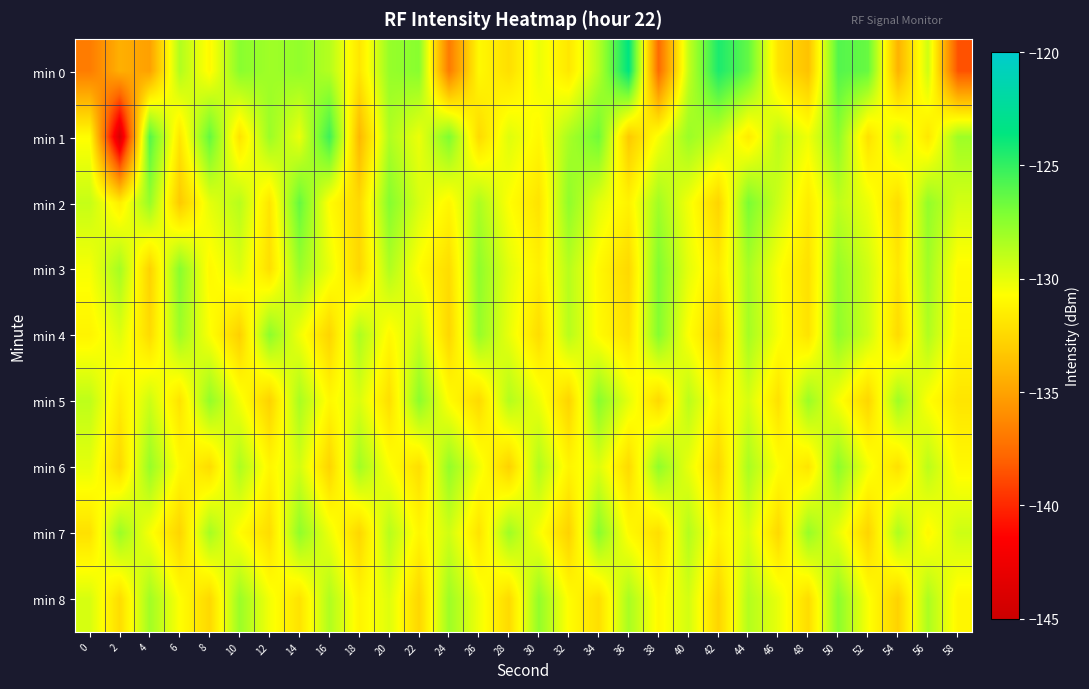

Reading left to right, list all the values displayed in this chart.

min 0: 0=-136.8	2=-134.4	4=-135.1	6=-128.5	8=-131.0	10=-127.4	12=-128.1	14=-127.7	16=-128.6	18=-131.9	20=-127.8	22=-127.4	24=-136.9	26=-131.0	28=-132.2	30=-130.2	32=-131.8	34=-128.6	36=-123.5	38=-137.6	40=-129.1	42=-124.4	44=-126.4	46=-132.0	48=-133.6	50=-125.9	52=-126.5	54=-134.3	56=-129.4	58=-138.6
min 1: 0=-130.8	2=-144.1	4=-126.0	6=-131.9	8=-126.4	10=-132.0	12=-127.9	14=-130.2	16=-125.3	18=-134.0	20=-128.5	22=-130.2	24=-127.1	26=-132.4	28=-129.8	30=-131.0	32=-128.3	34=-126.7	36=-133.2	38=-130.5	40=-127.9	42=-129.1	44=-131.6	46=-128.8	48=-130.3	50=-127.5	52=-132.1	54=-129.4	56=-131.8	58=-128.0
min 2: 0=-129.1	2=-131.5	4=-127.8	6=-133.2	8=-130.0	10=-128.7	12=-131.9	14=-126.4	16=-130.8	18=-132.5	20=-127.3	22=-129.6	24=-131.1	26=-128.4	28=-130.7	30=-132.0	32=-127.6	34=-129.9	36=-131.3	38=-128.1	40=-130.4	42=-132.7	44=-127.0	46=-129.3	48=-131.6	50=-128.9	52=-130.2	54=-132.3	56=-127.7	58=-129.5
min 3: 0=-130.5	2=-128.2	4=-132.8	6=-127.4	8=-131.0	10=-129.7	12=-132.2	14=-127.9	16=-130.1	18=-132.6	20=-128.5	22=-130.8	24=-132.3	26=-127.6	28=-129.9	30=-131.4	32=-128.7	34=-131.0	36=-132.5	38=-127.2	40=-130.0	42=-131.7	44=-128.3	46=-130.6	48=-132.1	50=-127.8	52=-129.4	54=-131.8	56=-128.1	58=-130.9
min 4: 0=-131.2	2=-129.8	4=-132.4	6=-128.0	8=-130.6	10=-132.9	12=-127.5	14=-130.3	16=-132.7	18=-128.4	20=-131.0	22=-129.2	24=-132.6	26=-127.8	28=-130.1	30=-132.3	32=-128.7	34=-130.9	36=-132.1	38=-127.3	40=-130.7	42=-132.8	44=-128.2	46=-130.5	48=-132.0	50=-127.6	52=-129.3	54=-132.4	56=-128.5	58=-131.1
min 5: 0=-128.9	2=-131.6	4=-129.3	6=-132.0	8=-127.7	10=-130.4	12=-132.8	14=-128.3	16=-131.0	18=-129.7	20=-132.2	22=-127.5	24=-130.8	26=-132.4	28=-128.6	30=-130.2	32=-132.7	34=-127.4	36=-130.0	38=-132.5	40=-128.8	42=-131.3	44=-129.6	46=-132.1	48=-127.9	50=-130.5	52=-132.6	54=-128.0	56=-130.7	58=-131.9
min 6: 0=-130.0	2=-132.5	4=-127.8	6=-130.9	8=-132.3	10=-128.4	12=-131.1	14=-129.5	16=-132.7	18=-128.1	20=-130.6	22=-132.2	24=-127.7	26=-130.3	28=-132.8	30=-128.5	32=-131.2	34=-129.8	36=-132.4	38=-127.6	40=-130.1	42=-132.6	44=-128.3	46=-130.7	48=-131.9	50=-127.5	52=-130.4	54=-132.1	56=-128.8	58=-131.0
min 7: 0=-132.1	2=-127.9	4=-130.5	6=-132.7	8=-128.2	10=-130.8	12=-132.3	14=-127.6	16=-130.2	18=-132.6	20=-128.7	22=-131.1	24=-129.4	26=-132.0	28=-128.0	30=-130.5	32=-132.8	34=-127.4	36=-130.9	38=-132.2	40=-128.6	42=-131.3	44=-129.7	46=-132.5	48=-127.8	50=-130.1	52=-132.7	54=-128.4	56=-131.0	58=-129.3
min 8: 0=-129.6	2=-132.3	4=-128.1	6=-130.7	8=-132.5	10=-127.9	12=-130.4	14=-132.0	16=-128.5	18=-131.2	20=-129.8	22=-132.6	24=-128.0	26=-130.3	28=-132.4	30=-127.7	32=-130.8	34=-132.2	36=-128.3	38=-131.0	40=-129.5	42=-132.7	44=-128.6	46=-130.1	48=-132.3	50=-127.5	52=-130.6	54=-132.8	56=-128.4	58=-131.1